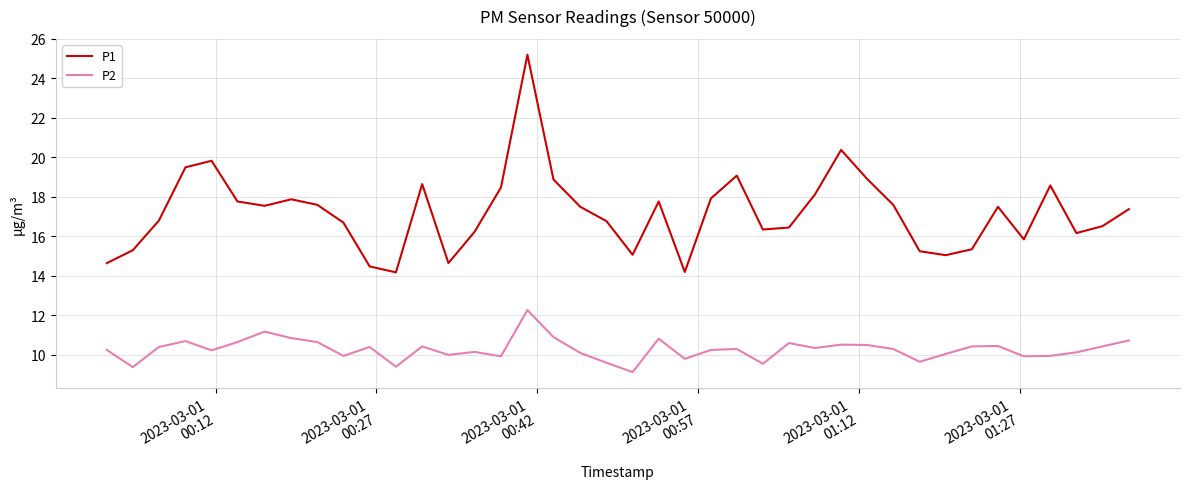

Which series has the largest total across all categories?

P1